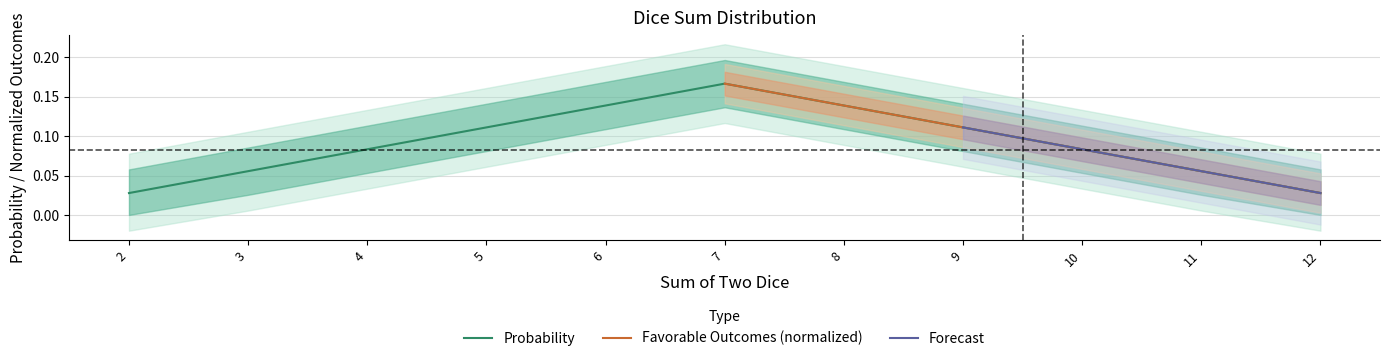

Reading left to right, transcribe all the data shown in this chart.

0.0	0.1	0.1	0.1	0.1	0.2	0.1	0.1	0.1	0.1	0.0